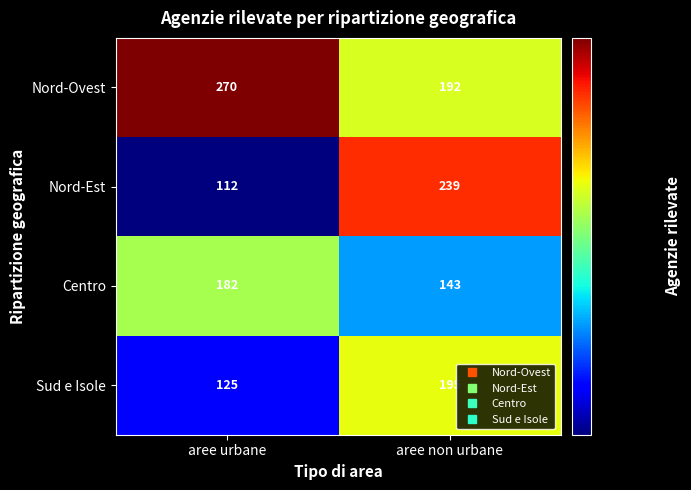

What is the lowest value of the Centro series?

143